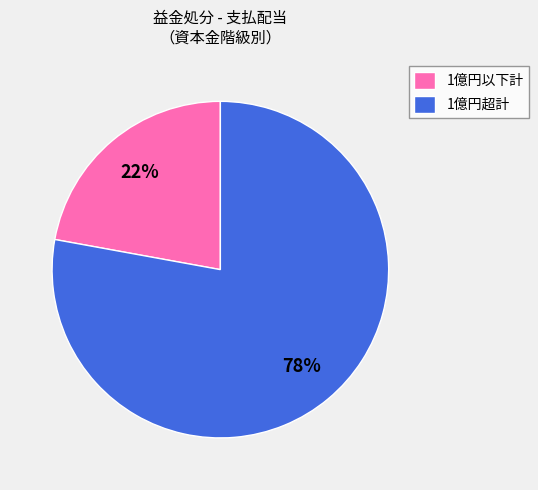

Rank the categories by value from lowest to highest.

1億円以下計, 1億円超計